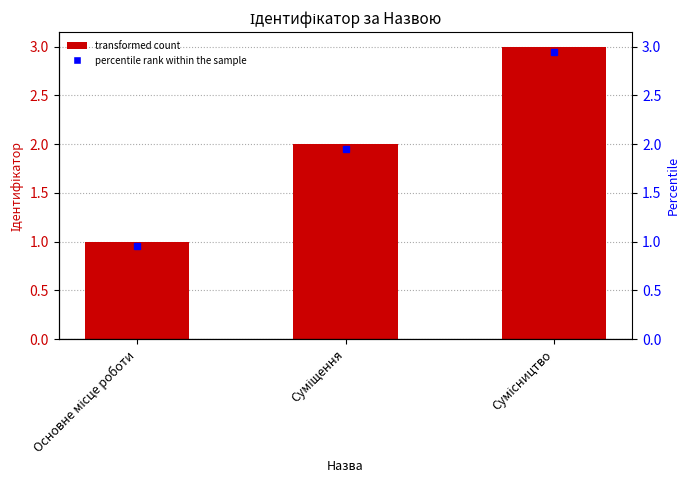

At which category is the sum across all series the highest?

Сумісництво